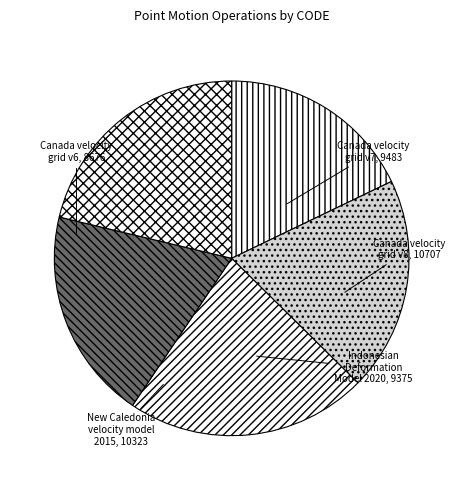

How many segments does this pie chart have?

5